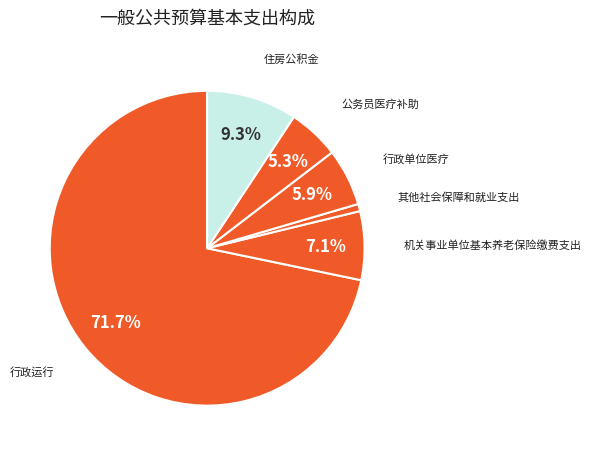

Is there a majority slice in this chart?

Yes